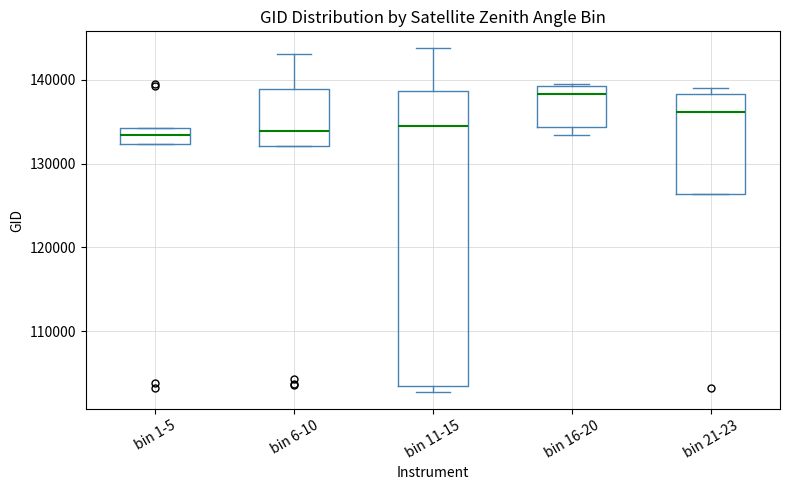

Which box is the tallest, from its lower edge to its upper edge?

bin 11-15